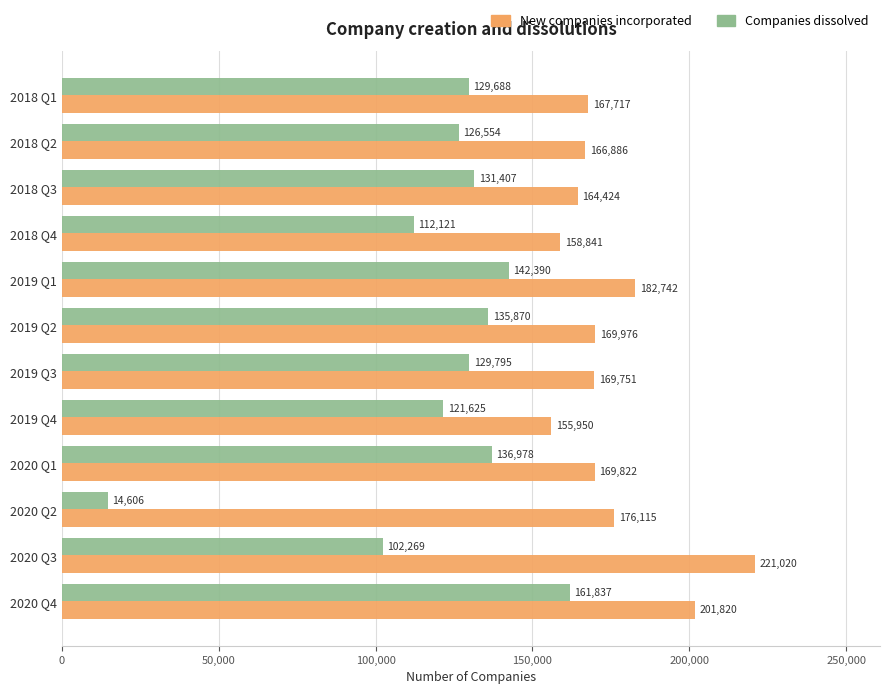

What is the spread (max minus min) of values at 2018 Q4?

46720